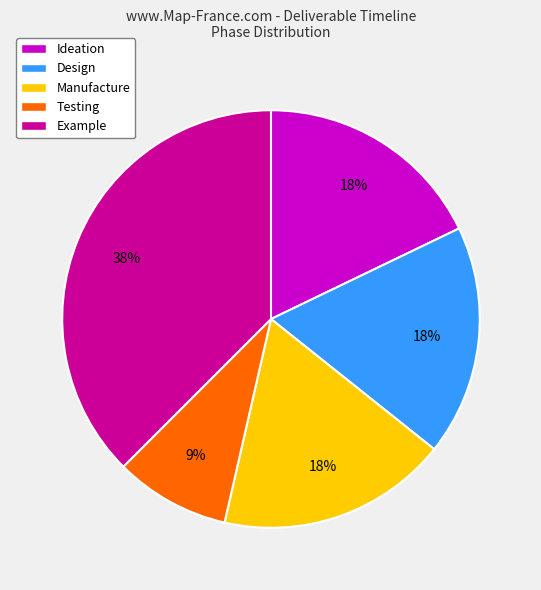

Which has a higher value, Ideation or Example?

Example